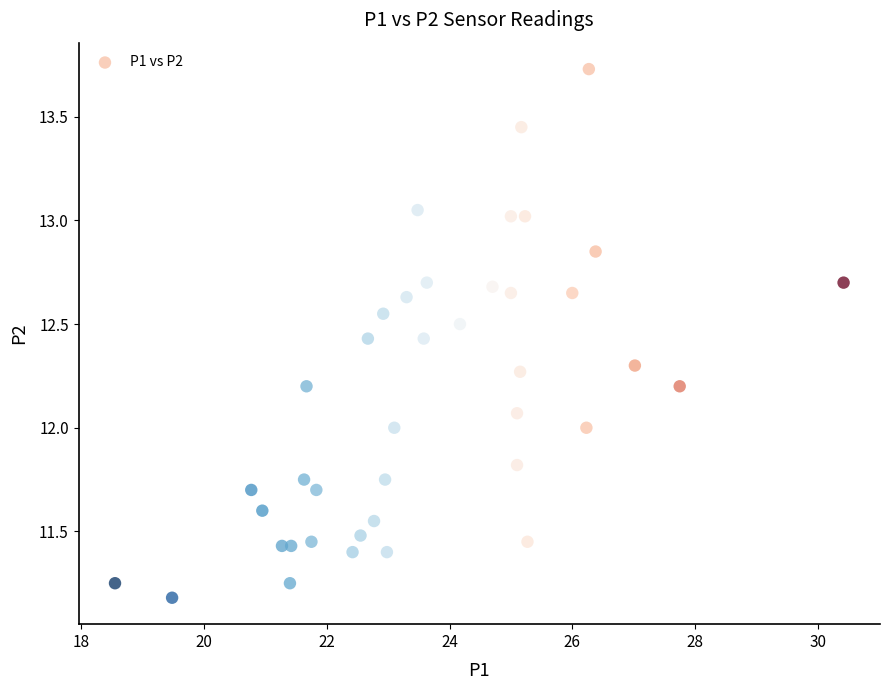

What is the range of X values (max minus min)?

11.9